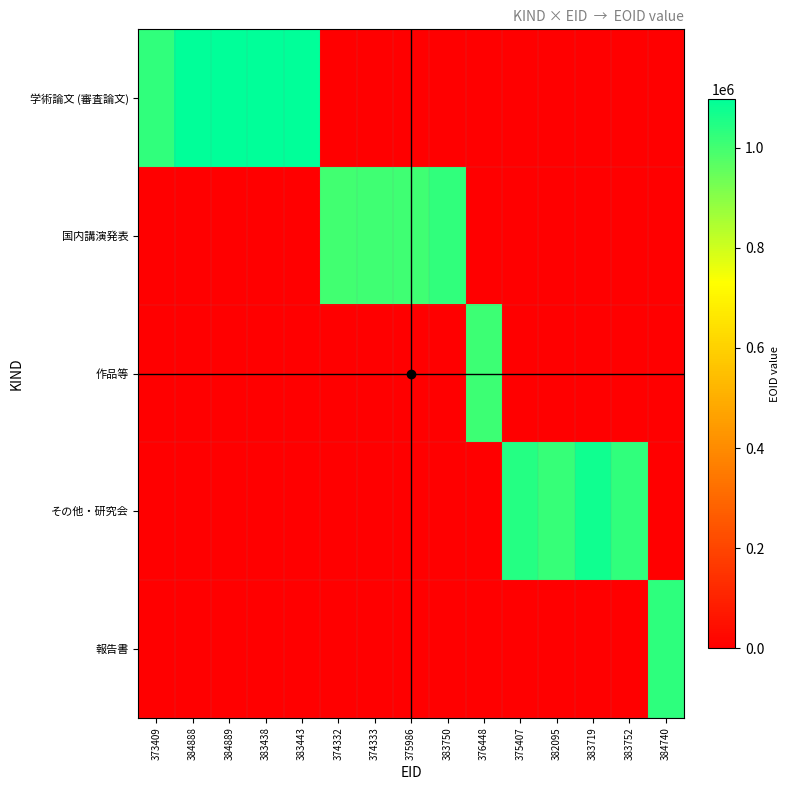

What is the difference between the highest and lowest values at 383438?

1097925